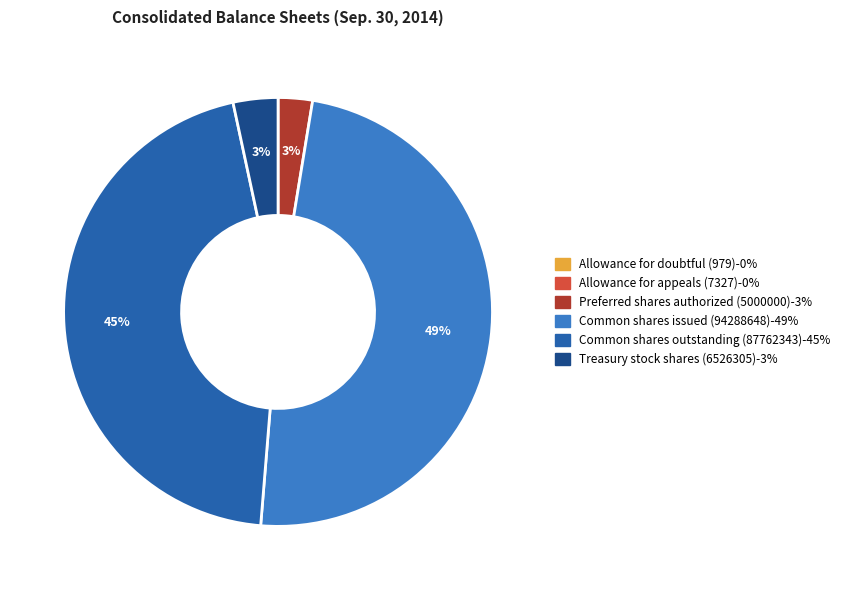

Which slice is the largest?

Common shares issued (94288648)